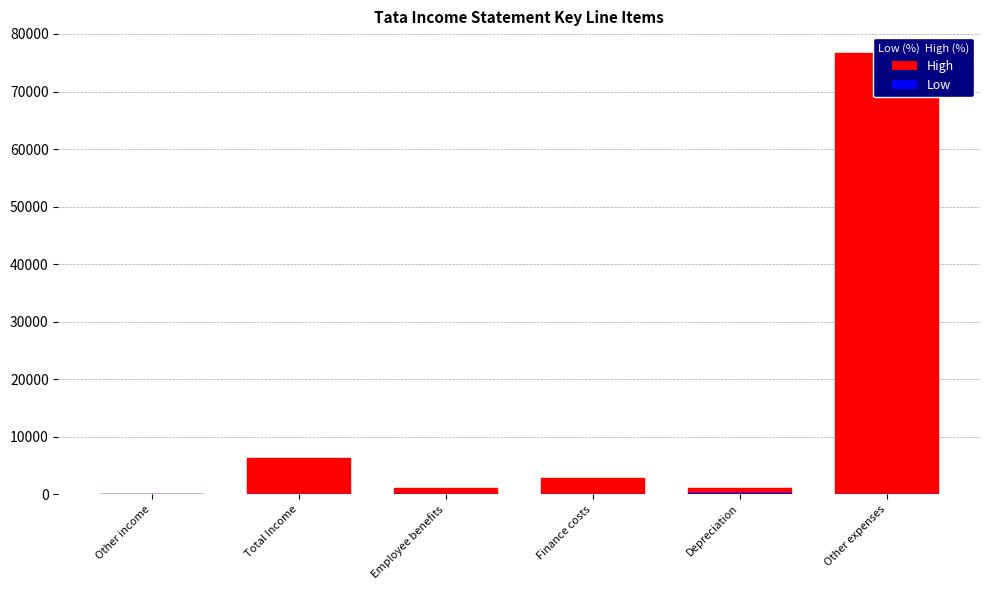

Rank the categories by High value from highest to lowest.

Other expenses, Total Income, Finance costs, Employee benefits, Depreciation, Other income